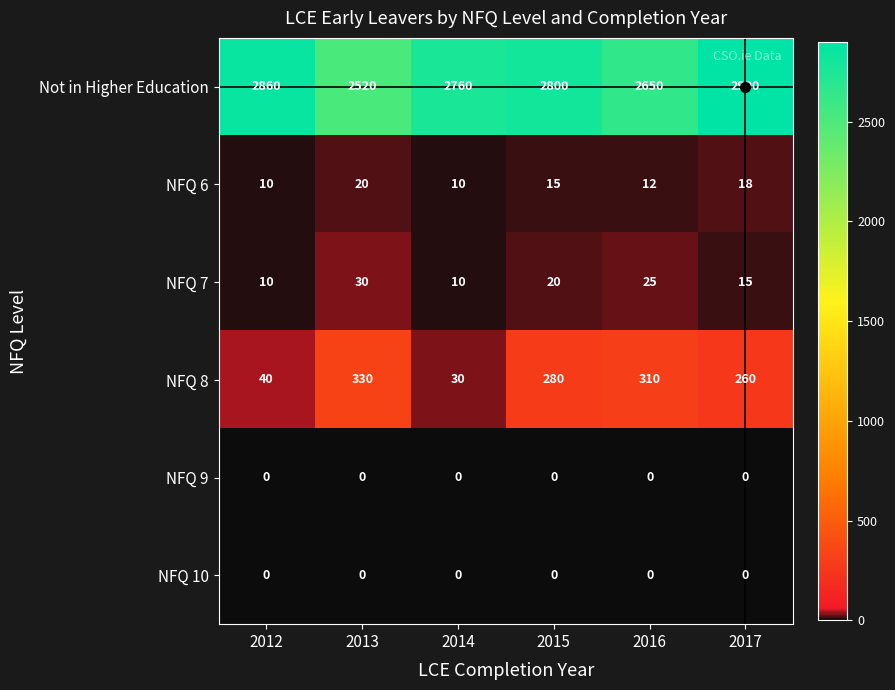

Which series has the largest range (max minus min)?

Not in Higher Education